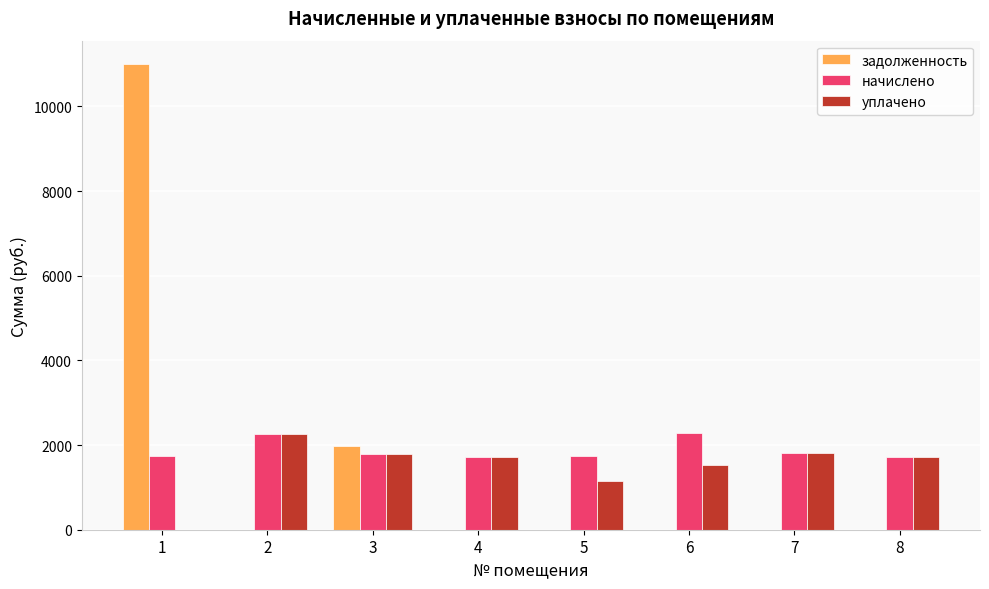

What is the sum of all начислено values?

15059.9